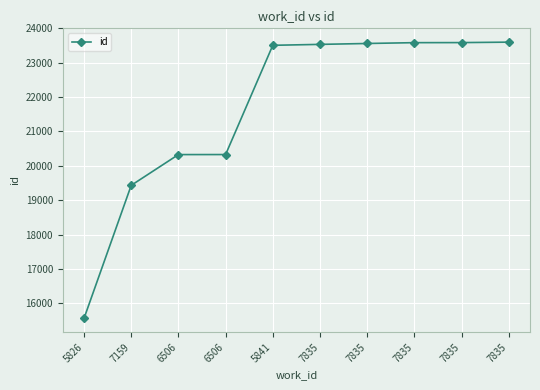

Reading left to right, what are all the values shown in this chart?

5826=15562	7159=19433	6506=20328	6506=20329	5841=23508	7835=23535	7835=23561	7835=23585	7835=23587	7835=23600